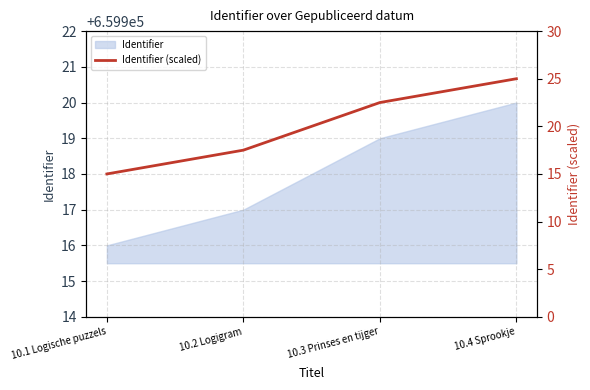

List the labels in order of value, smallest first.

10.1 Logische puzzels, 10.2 Logigram, 10.3 Prinses en tijger, 10.4 Sprookje